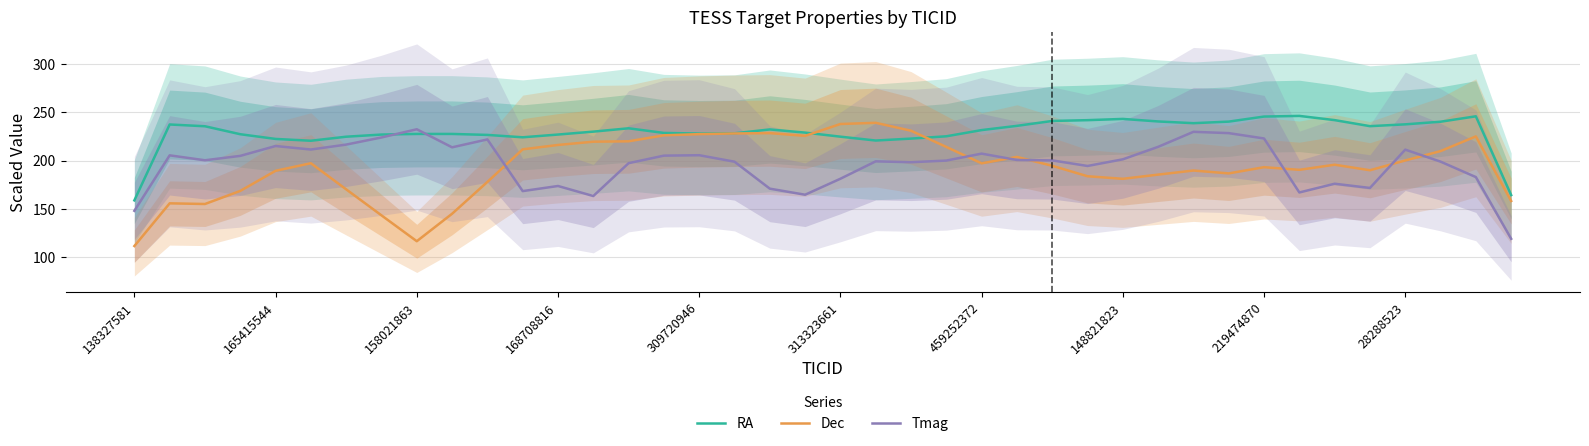

What is the maximum value for Dec?

239.0